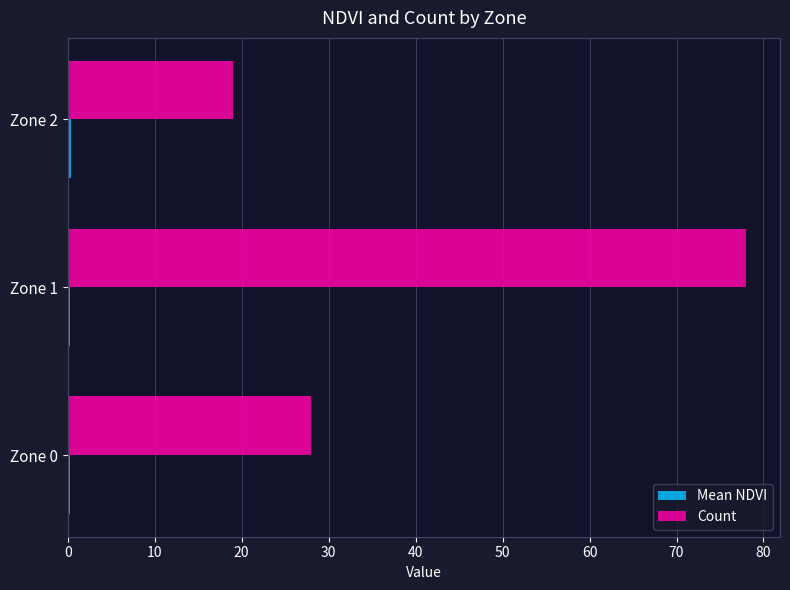

The value of Count at Zone 1 is 125.6. True or false?

False